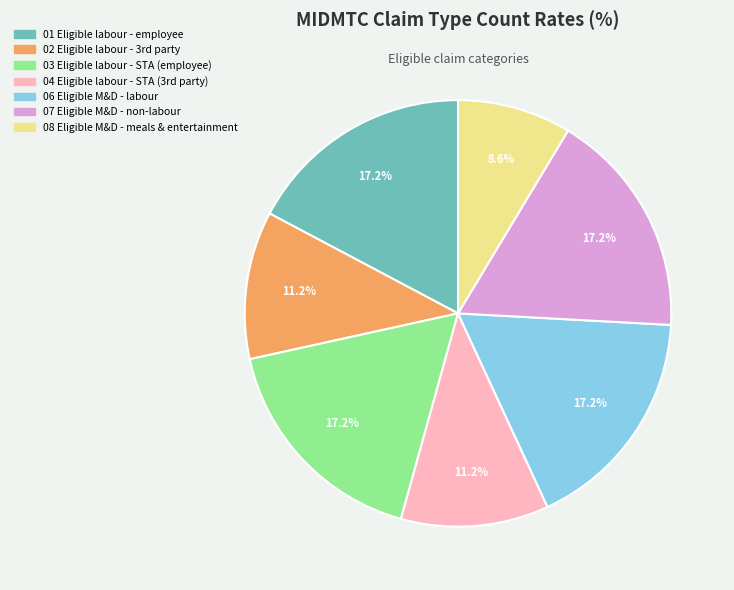

What is the smallest slice in the pie chart?

08 Eligible M&D - meals & entertainment